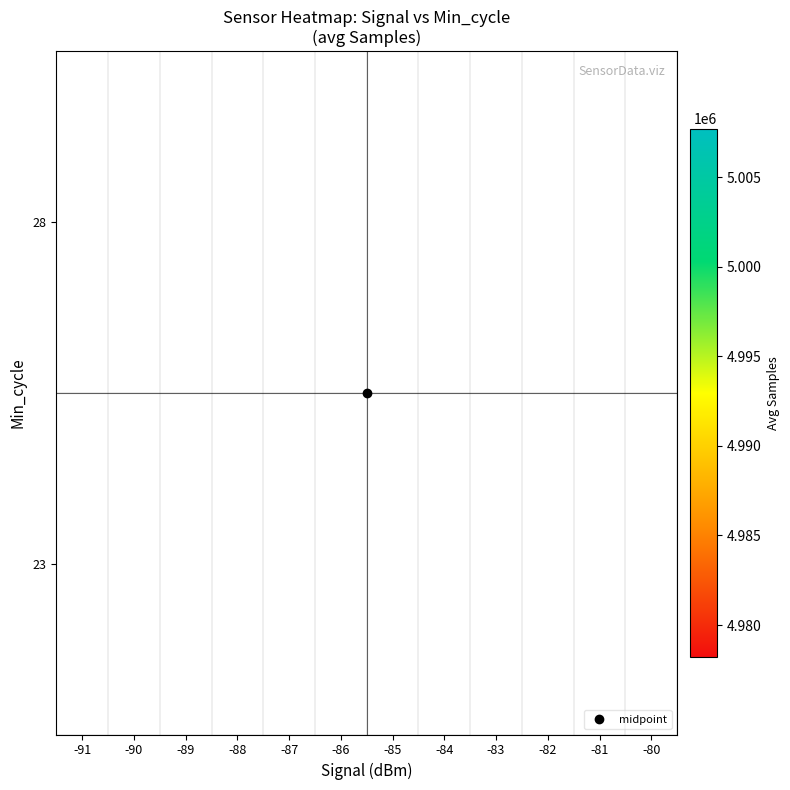

Rank the categories by 28 value from highest to lowest.

-85, -89, -87, -90, -84, -88, -82, -86, -83, -81, -80, -91